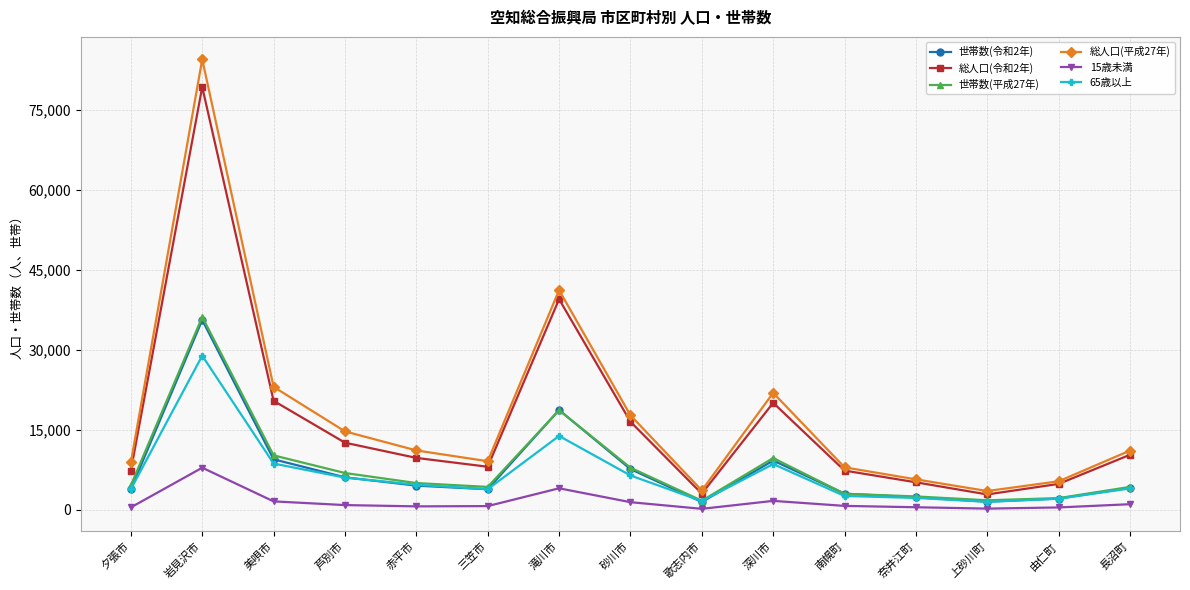

True or false: 65歳以上 and 総人口(令和2年) intersect in this chart.

False